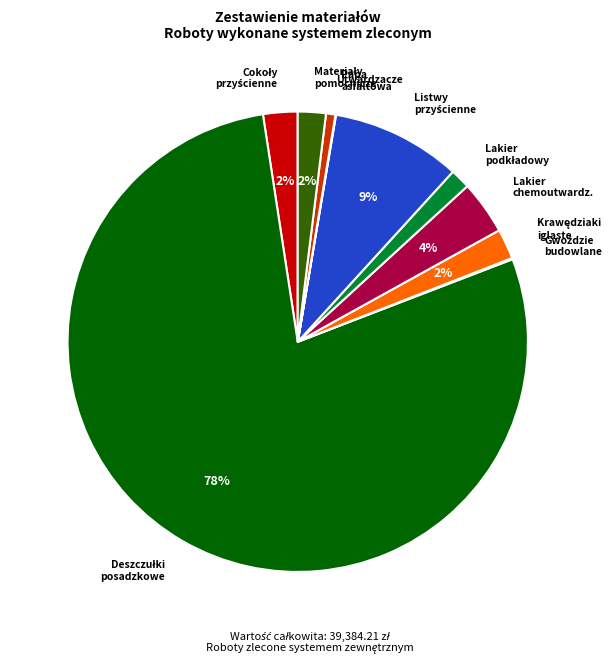

Is it true that Utwardzacze is 1% of the pie?

True